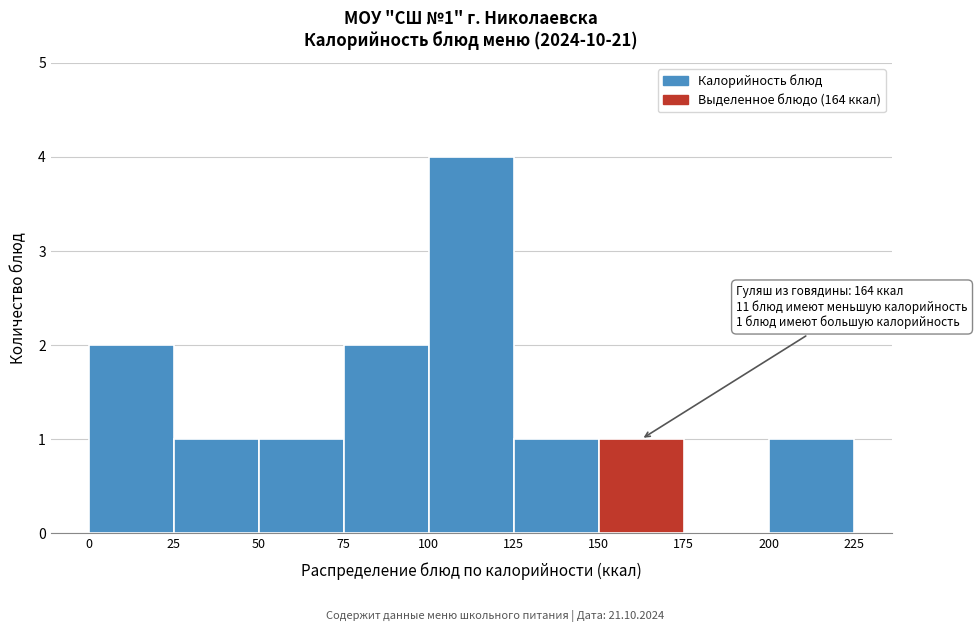

Which range on the x-axis has the tallest bar?

100 to 125